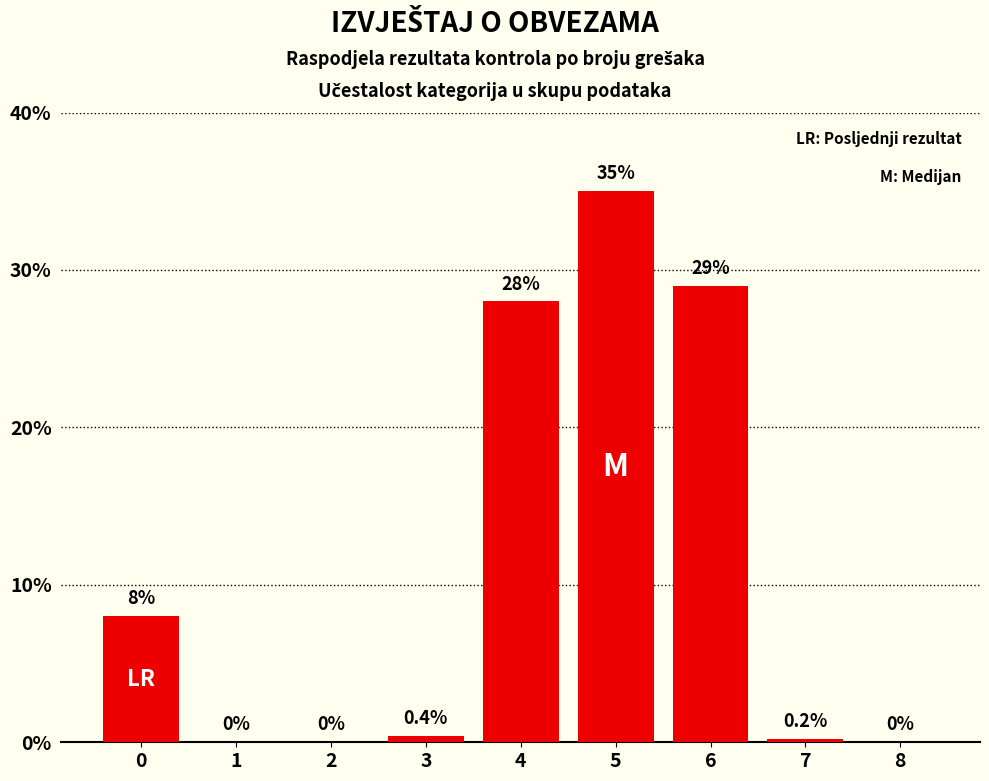

Reading right to left, list all the values displayed in this chart.

8=0.0	7=0.2	6=29.0	5=35.0	4=28.0	3=0.4	2=0.0	1=0.0	0=8.0